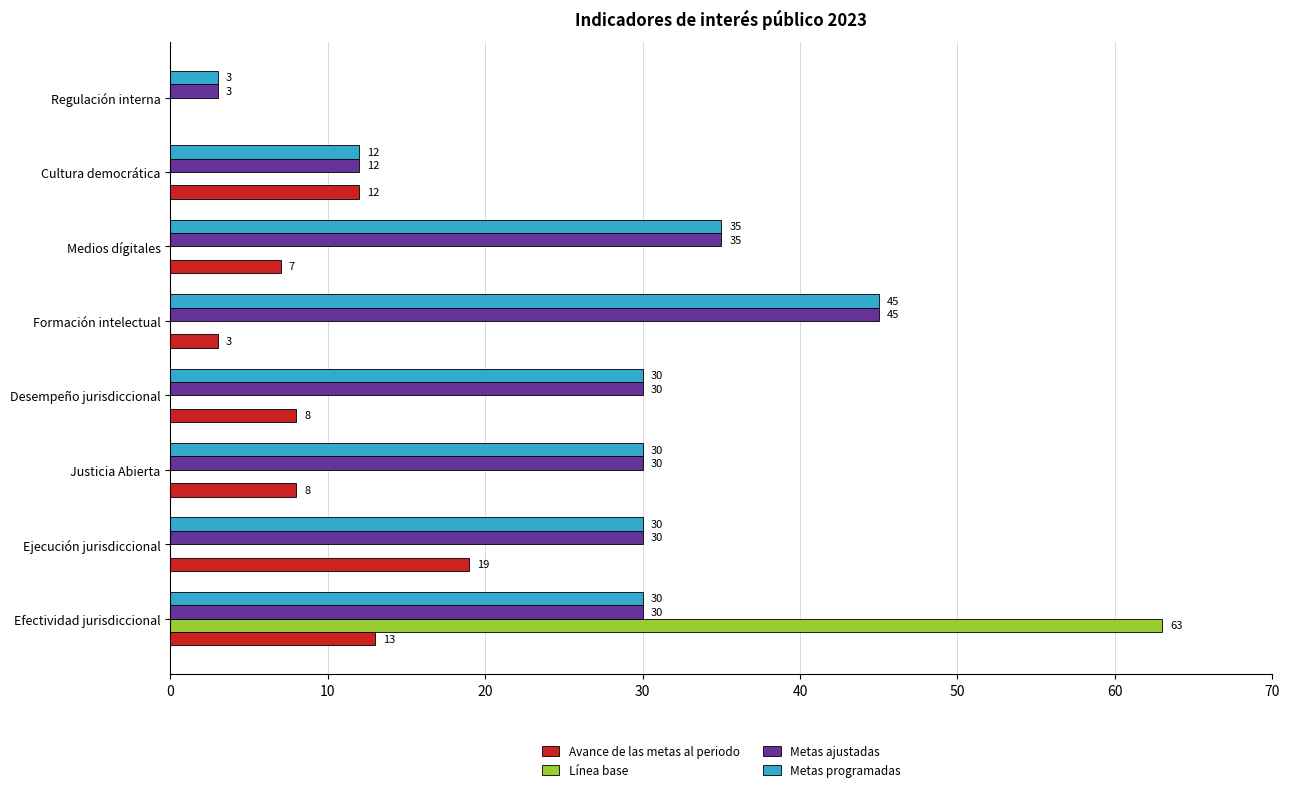

What is the highest value of the Metas ajustadas series?

45